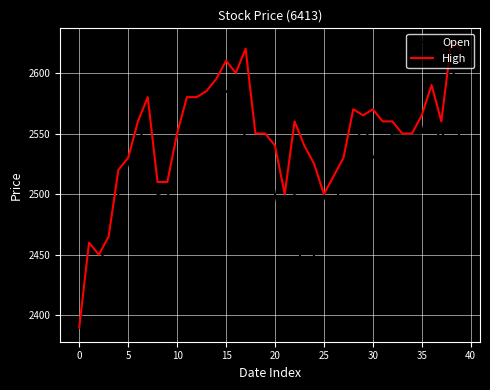

Rank the series by their average value, from lowest to highest.

Open, High